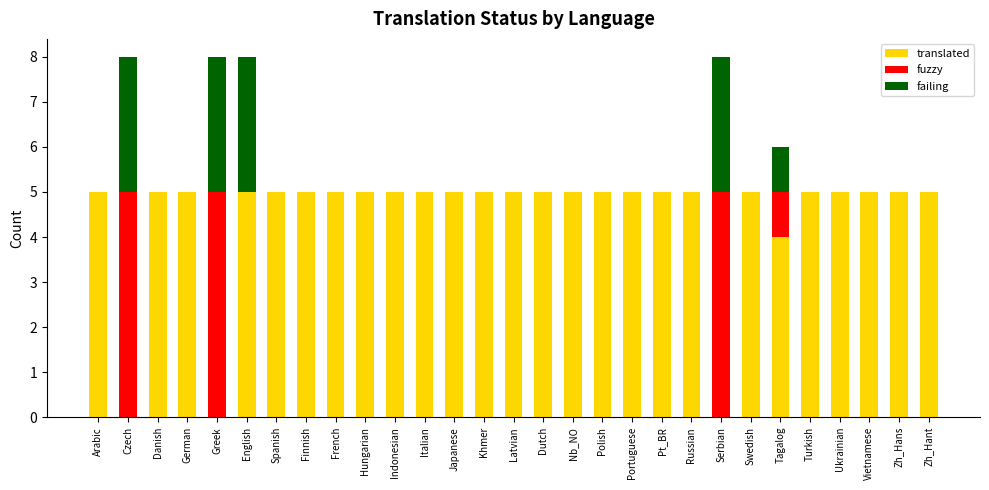

What is the total value across all series at Serbian?

8